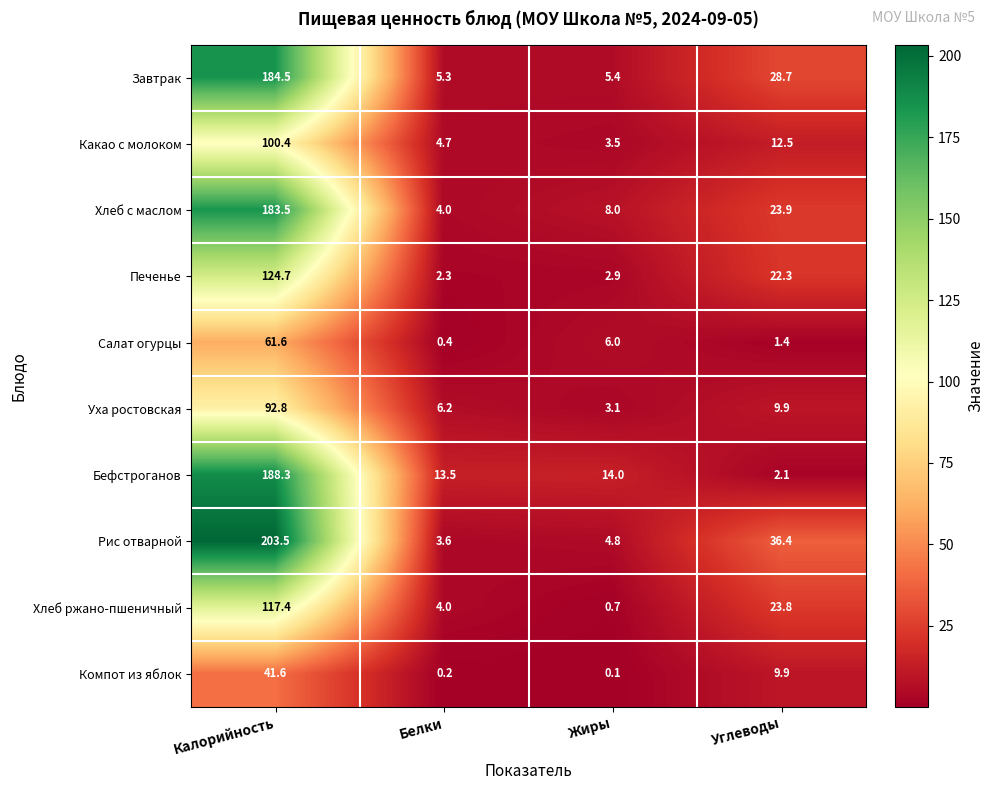

Is the value of Хлеб с маслом at Углеводы greater than the value of Бефстроганов at Углеводы?

Yes